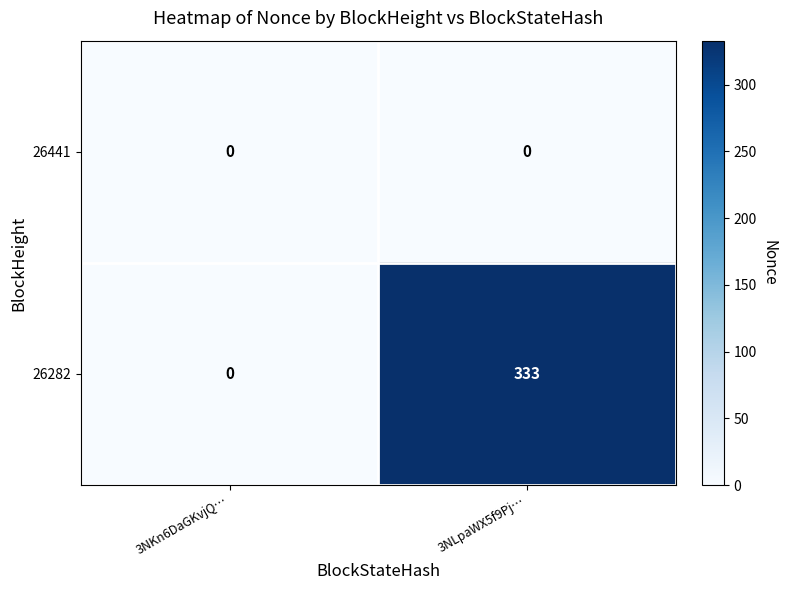

Which series has the largest total across all categories?

26282